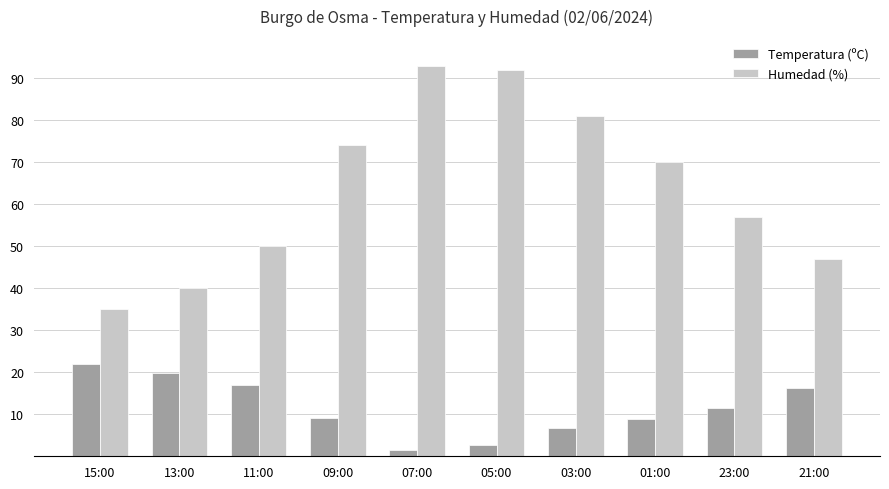

What is the average value of the Temperatura (ºC) series?

11.6